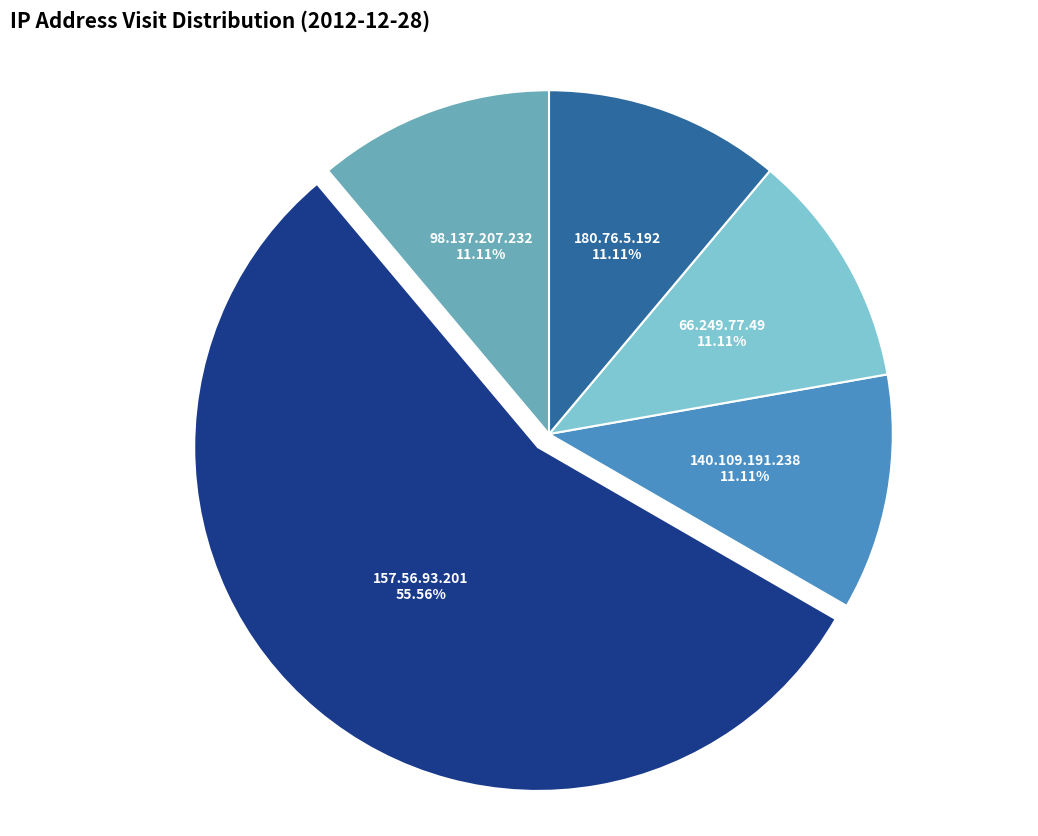

Is there a majority slice in this chart?

Yes